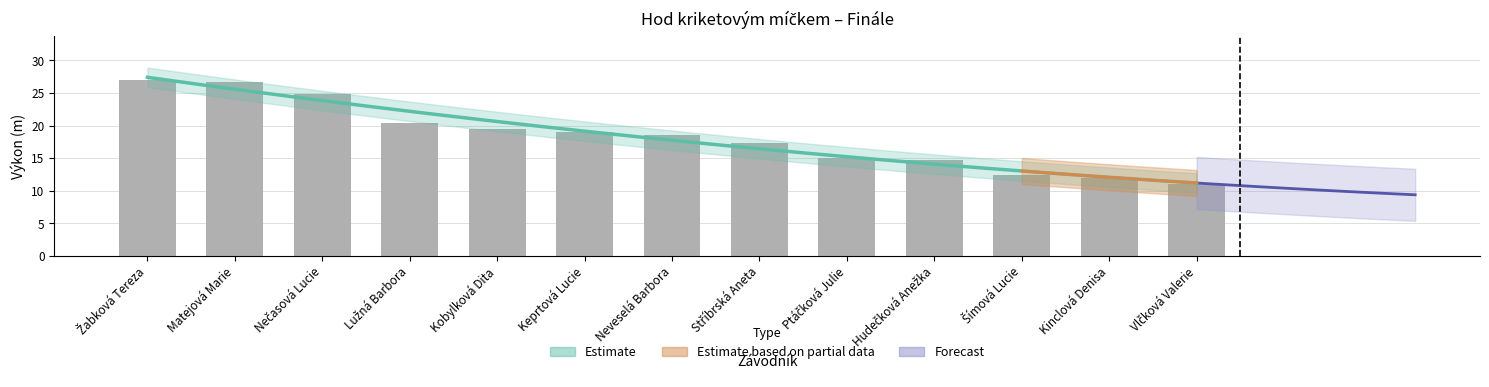

At which label is the value closest to 19?

Keprtová Lucie